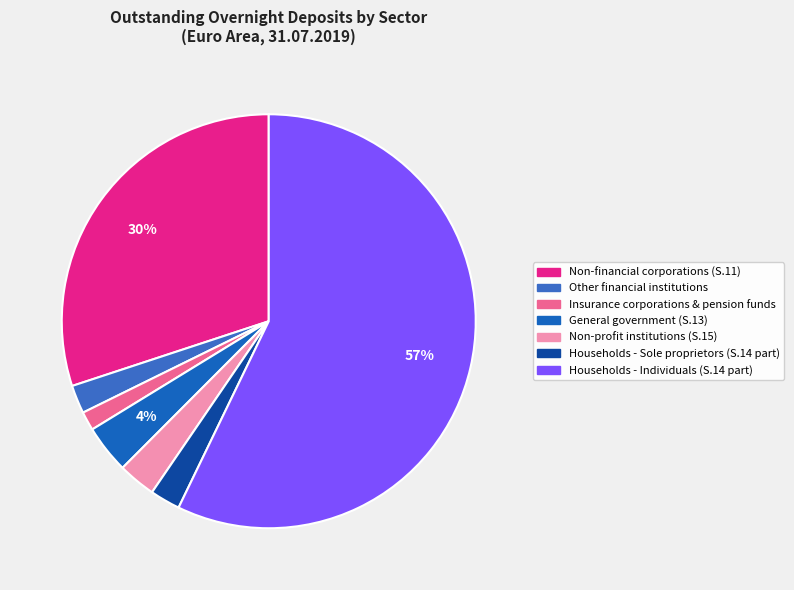

What is the smallest slice in the pie chart?

Insurance corporations & pension funds